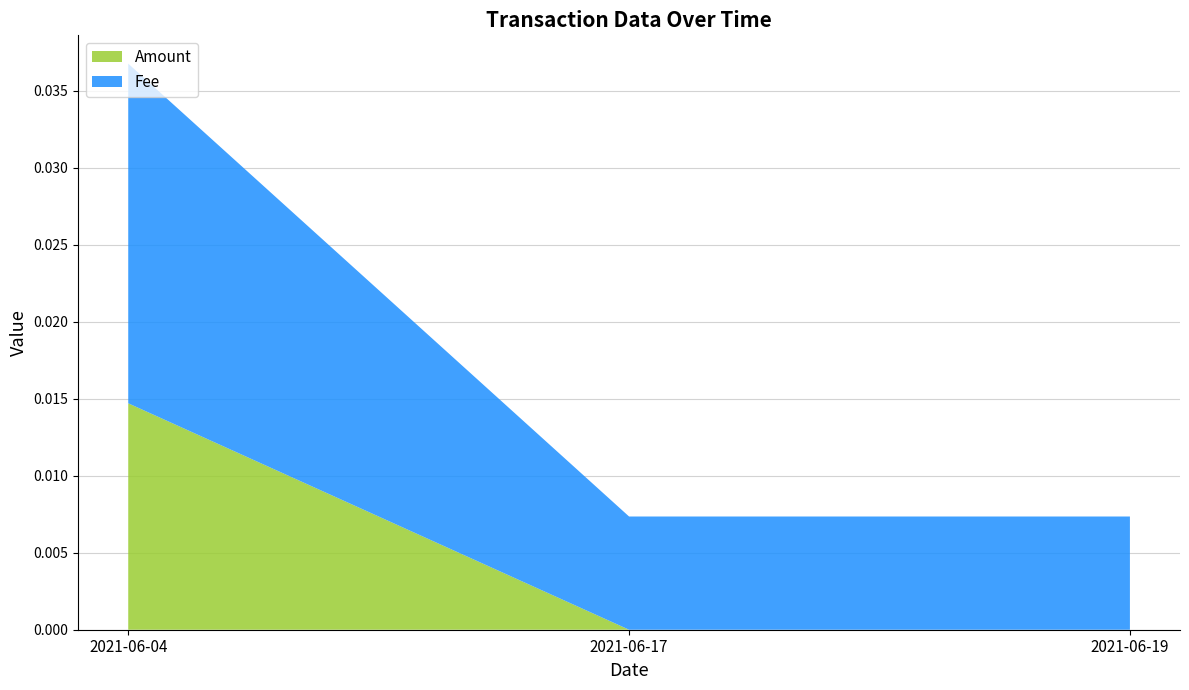

At which category is the sum across all series the highest?

2021-06-04